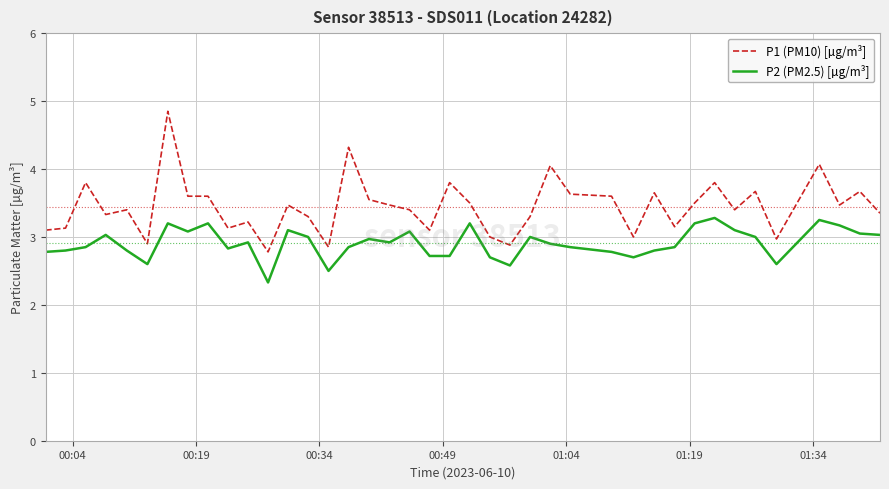

Which series has the widest spread of values?

P1 (PM10) [µg/m³]